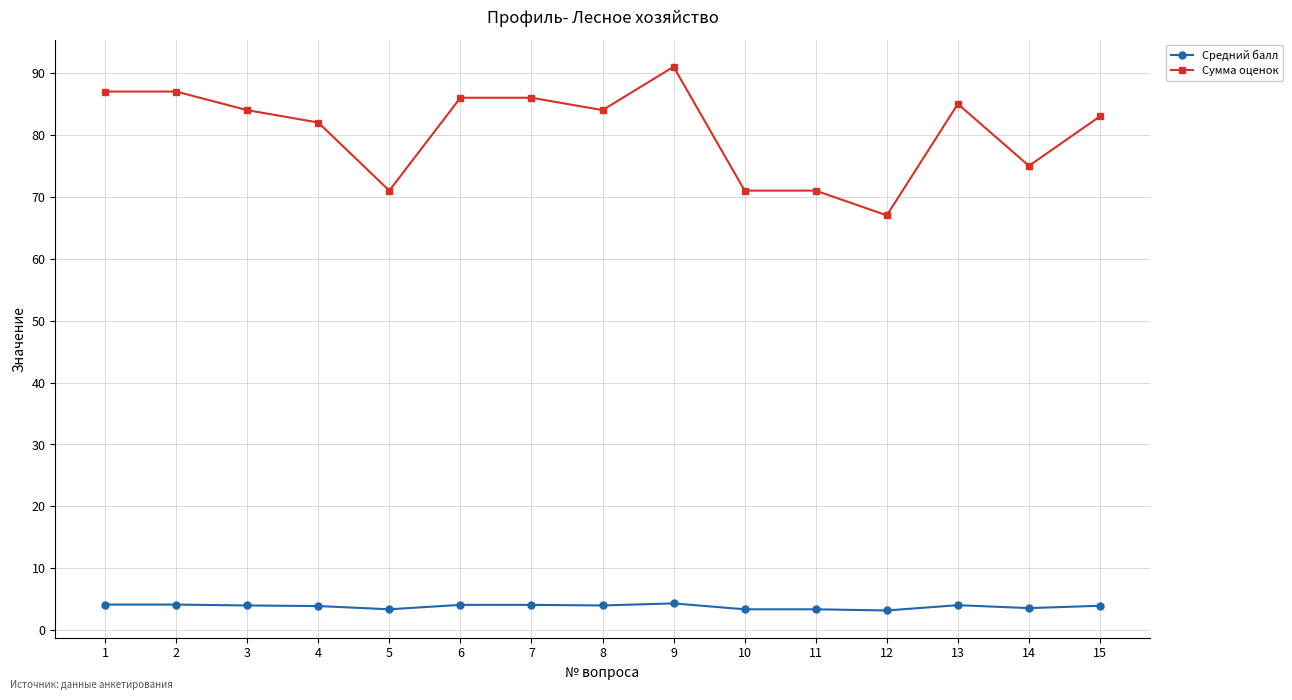

True or false: Сумма оценок has more than 1 points higher than both neighbors.

True